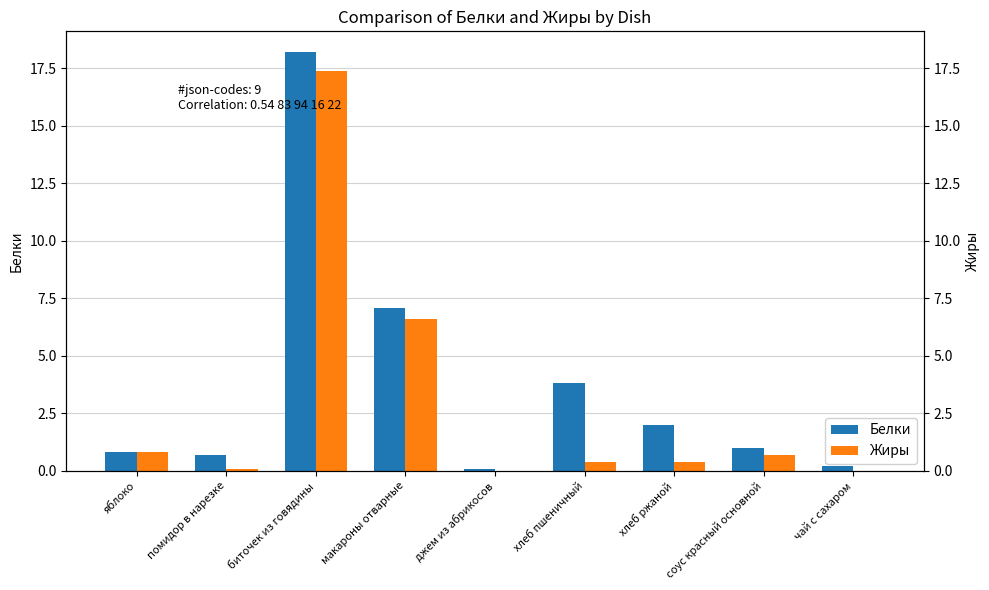

Is the value of Белки at яблоко greater than the value of Жиры at макароны отварные?

No